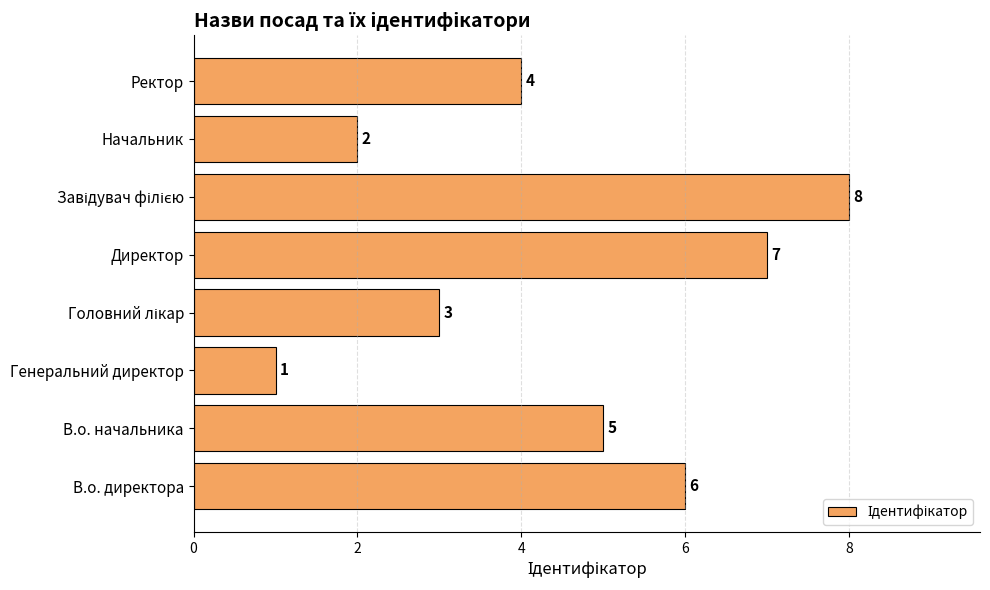

At which category does the chart reach its minimum across all series?

Генеральний директор